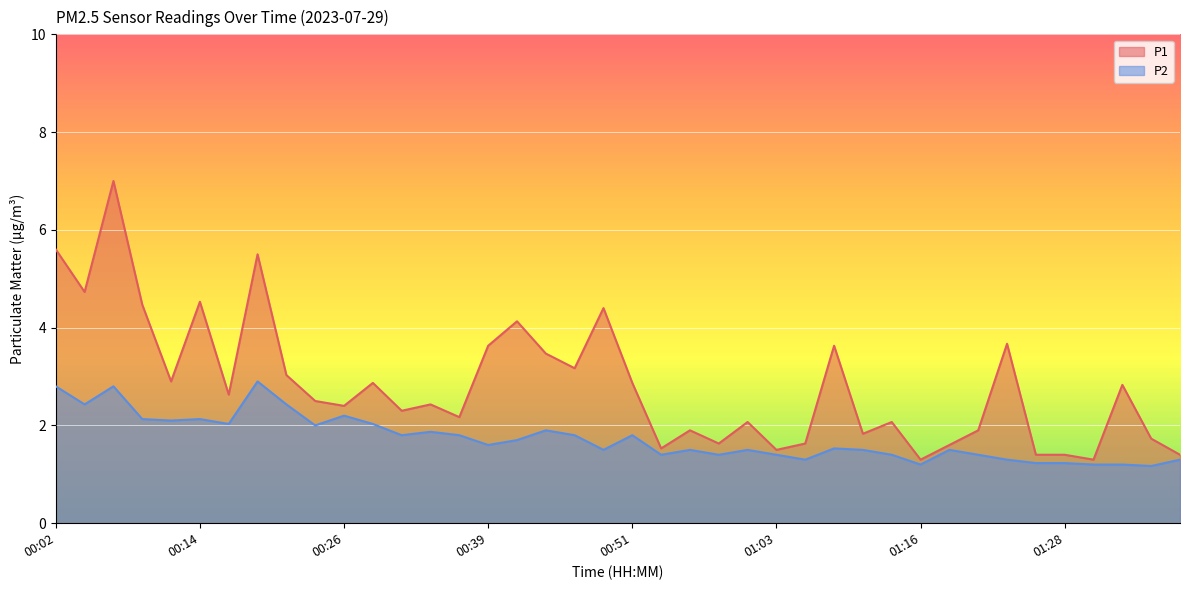

Reading left to right, transcribe all the data shown in this chart.

P1: 00:02=5.6	00:04=4.7	00:07=7.0	00:09=4.5	00:12=2.9	00:14=4.5	00:17=2.6	00:19=5.5	00:21=3.0	00:24=2.5	00:26=2.4	00:29=2.9	00:31=2.3	00:34=2.4	00:36=2.2	00:39=3.6	00:41=4.1	00:43=3.5	00:46=3.2	00:48=4.4	00:51=2.9	00:53=1.5	00:56=1.9	00:58=1.6	01:01=2.1	01:03=1.5	01:06=1.6	01:08=3.6	01:11=1.8	01:13=2.1	01:16=1.3	01:19=1.6	01:21=1.9	01:24=3.7	01:26=1.4	01:28=1.4	01:31=1.3	01:33=2.8	01:36=1.7	01:38=1.4
P2: 00:02=2.8	00:04=2.4	00:07=2.8	00:09=2.1	00:12=2.1	00:14=2.1	00:17=2.0	00:19=2.9	00:21=2.4	00:24=2.0	00:26=2.2	00:29=2.0	00:31=1.8	00:34=1.9	00:36=1.8	00:39=1.6	00:41=1.7	00:43=1.9	00:46=1.8	00:48=1.5	00:51=1.8	00:53=1.4	00:56=1.5	00:58=1.4	01:01=1.5	01:03=1.4	01:06=1.3	01:08=1.5	01:11=1.5	01:13=1.4	01:16=1.2	01:19=1.5	01:21=1.4	01:24=1.3	01:26=1.2	01:28=1.2	01:31=1.2	01:33=1.2	01:36=1.2	01:38=1.3